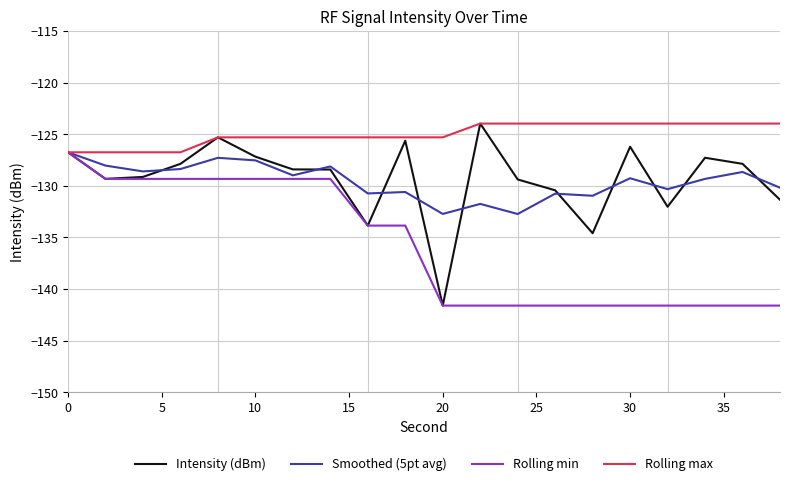

Does the chart have visible grid lines?

Yes